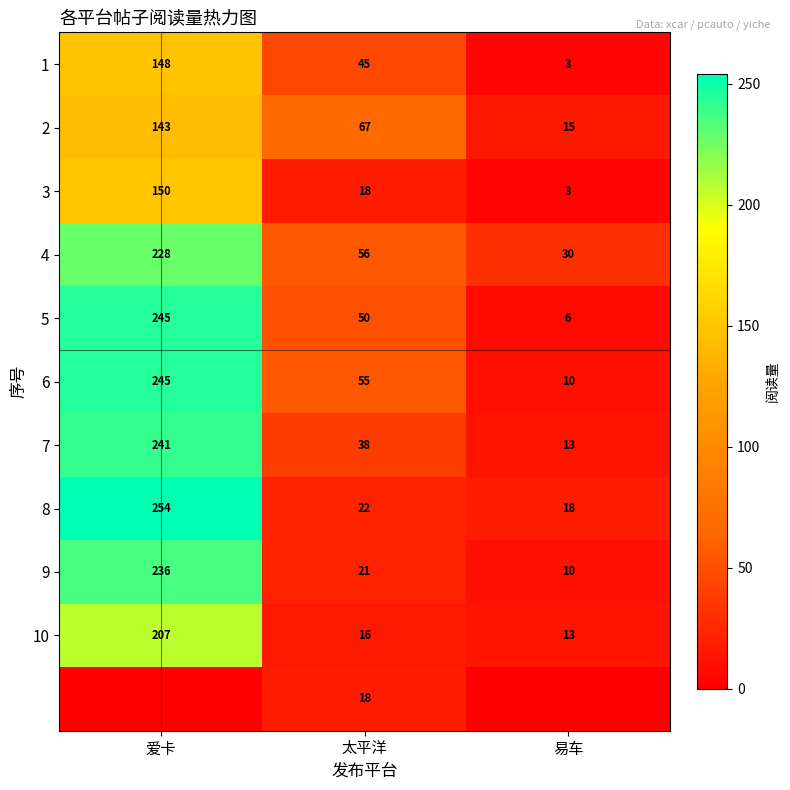

At how many categories does at least one series exceed 66?

2